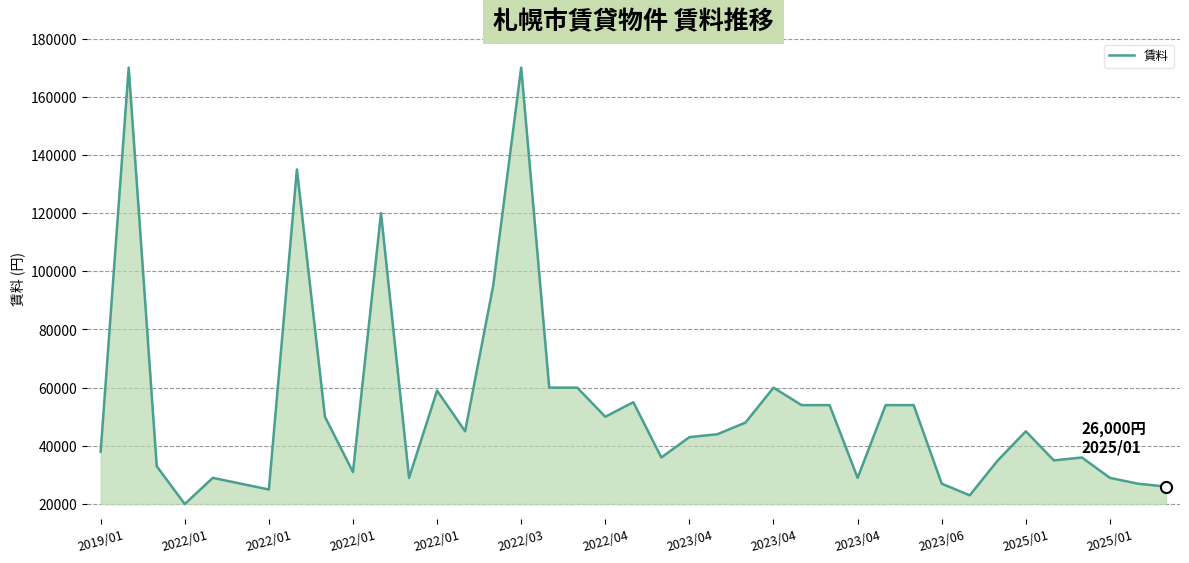

What is the difference between the maximum and minimum values?

150000